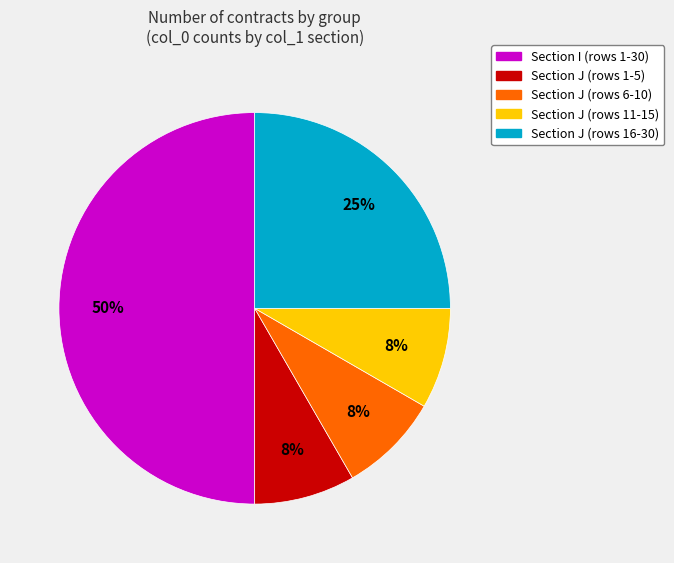

The Section J (rows 6-10) slice represents 8% of the pie. True or false?

True